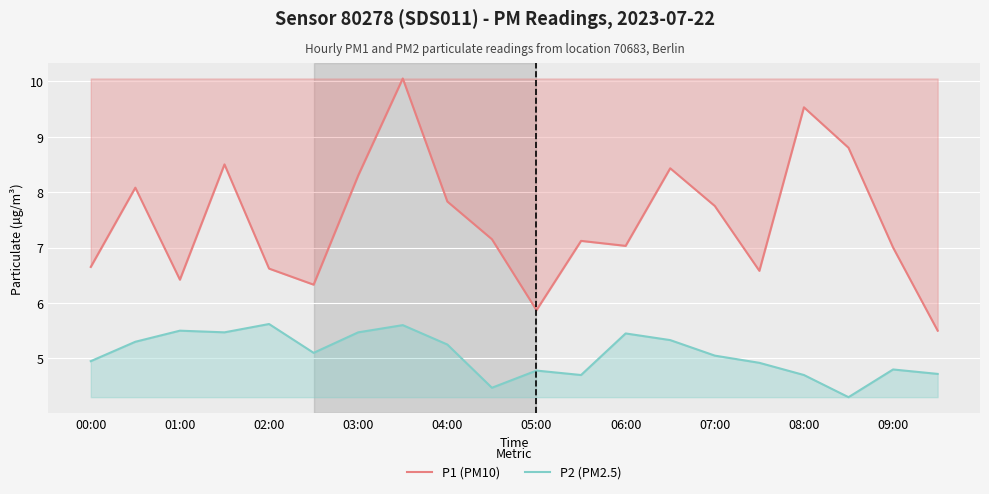

The P2 (PM2.5) series shows 1.6 at 04:00. True or false?

False